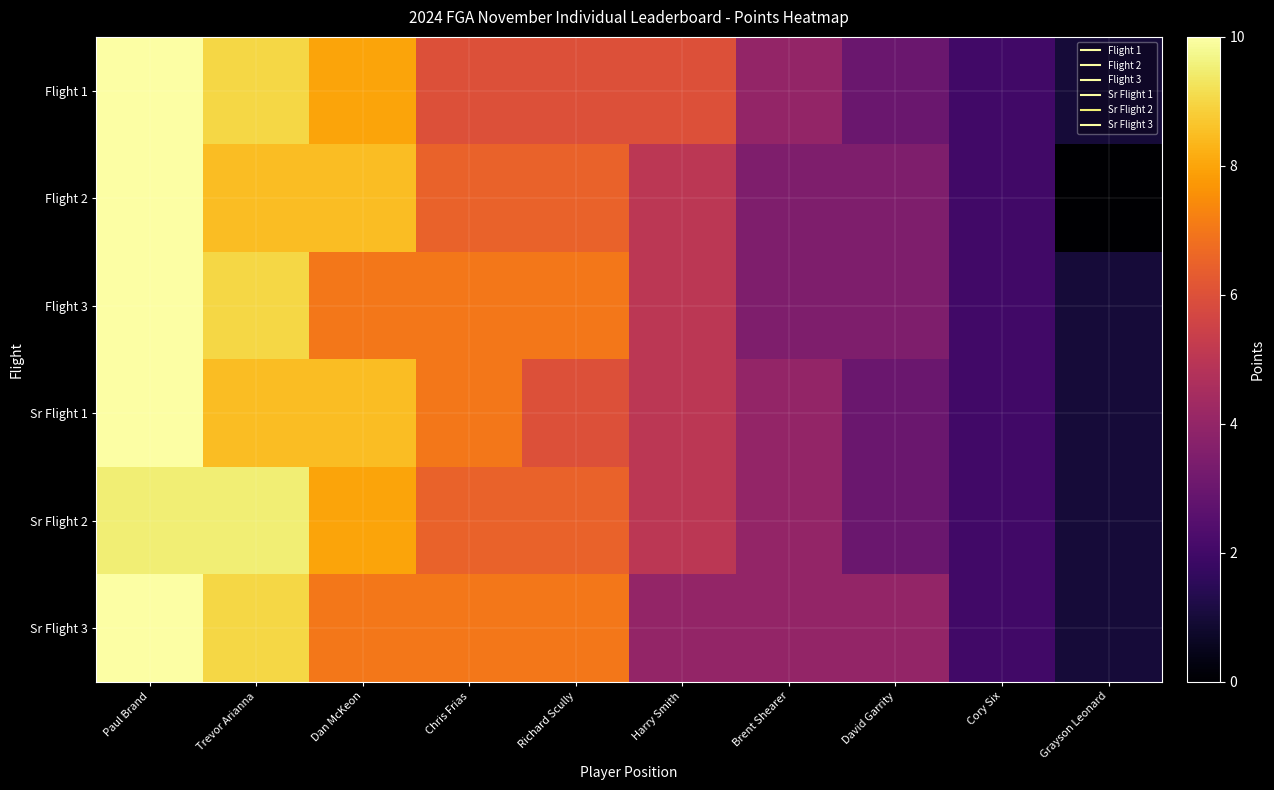

Reading right to left, what are all the values shown in this chart?

Flight 1: Grayson Leonard=1.0	Cory Six=2.0	David Garrity=3.0	Brent Shearer=4.0	Harry Smith=6.0	Richard Scully=6.0	Chris Frias=6.0	Dan McKeon=8.0	Trevor Arianna=9.0	Paul Brand=10.0
Flight 2: Grayson Leonard=0.0	Cory Six=2.0	David Garrity=3.5	Brent Shearer=3.5	Harry Smith=5.0	Richard Scully=6.5	Chris Frias=6.5	Dan McKeon=8.5	Trevor Arianna=8.5	Paul Brand=10.0
Flight 3: Grayson Leonard=1.0	Cory Six=2.0	David Garrity=3.5	Brent Shearer=3.5	Harry Smith=5.0	Richard Scully=7.0	Chris Frias=7.0	Dan McKeon=7.0	Trevor Arianna=9.0	Paul Brand=10.0
Sr Flight 1: Grayson Leonard=1.0	Cory Six=2.0	David Garrity=3.0	Brent Shearer=4.0	Harry Smith=5.0	Richard Scully=6.0	Chris Frias=7.0	Dan McKeon=8.5	Trevor Arianna=8.5	Paul Brand=10.0
Sr Flight 2: Grayson Leonard=1.0	Cory Six=2.0	David Garrity=3.0	Brent Shearer=4.0	Harry Smith=5.0	Richard Scully=6.5	Chris Frias=6.5	Dan McKeon=8.0	Trevor Arianna=9.5	Paul Brand=9.5
Sr Flight 3: Grayson Leonard=1.0	Cory Six=2.0	David Garrity=4.0	Brent Shearer=4.0	Harry Smith=4.0	Richard Scully=7.0	Chris Frias=7.0	Dan McKeon=7.0	Trevor Arianna=9.0	Paul Brand=10.0